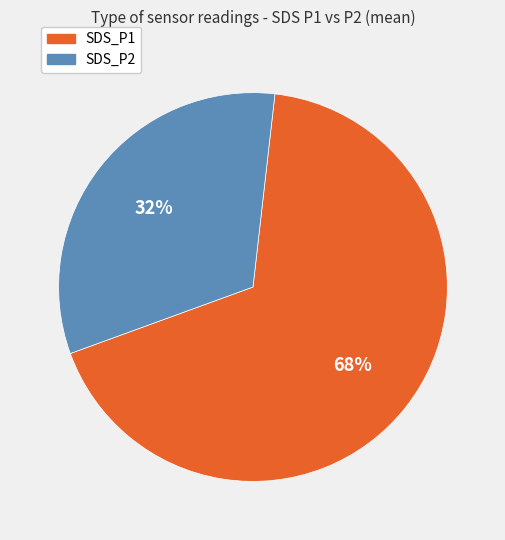

True or false: SDS_P1 accounts for 68% of the total.

True